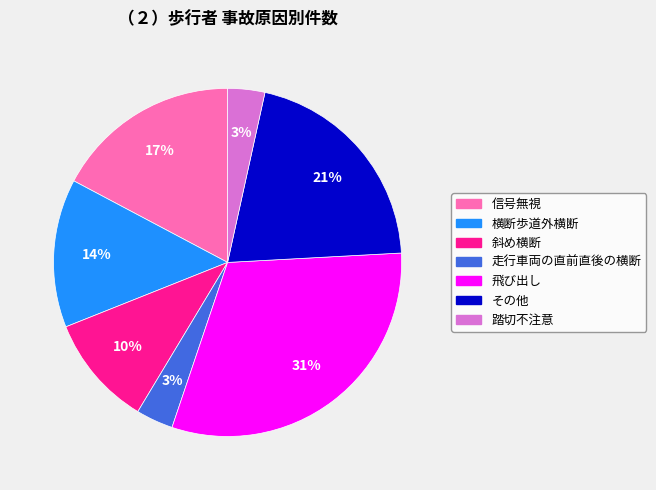

What is the largest slice in the pie chart?

飛び出し